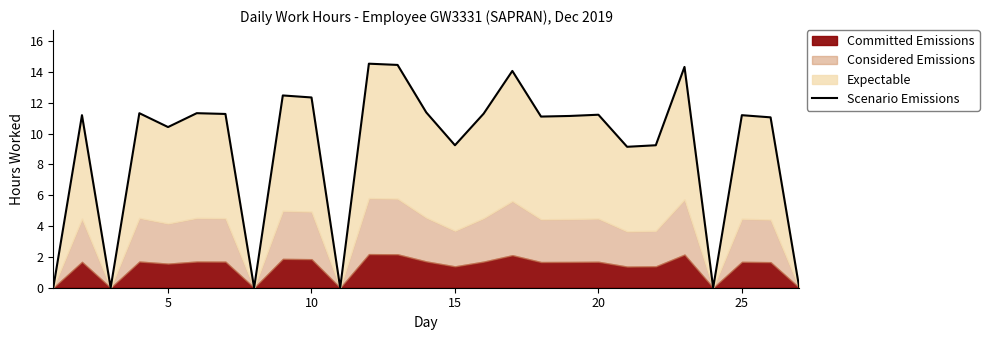

What is the value of the 12th point from the left?

14.5